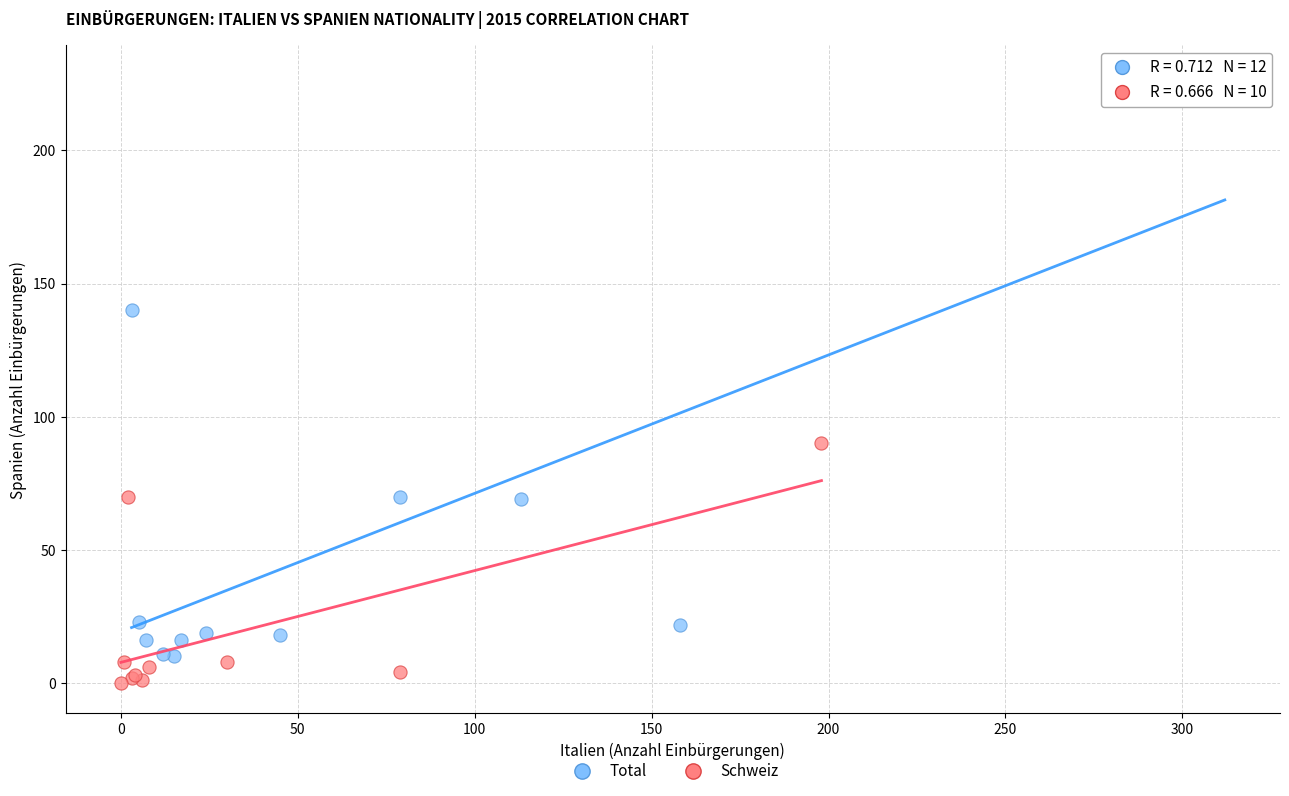

Which series has the widest spread of Y values?

Total